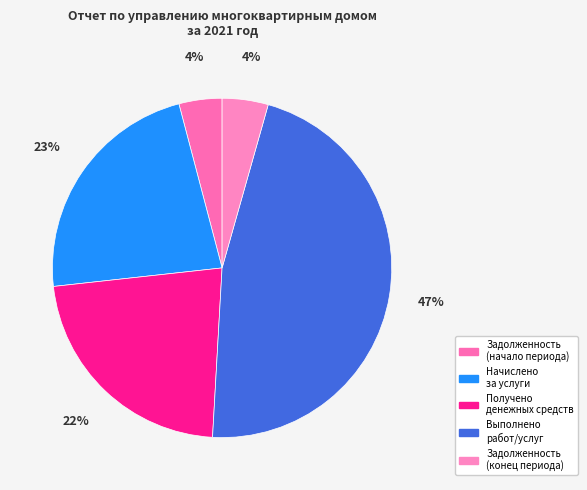

How many slices are in this pie chart?

5